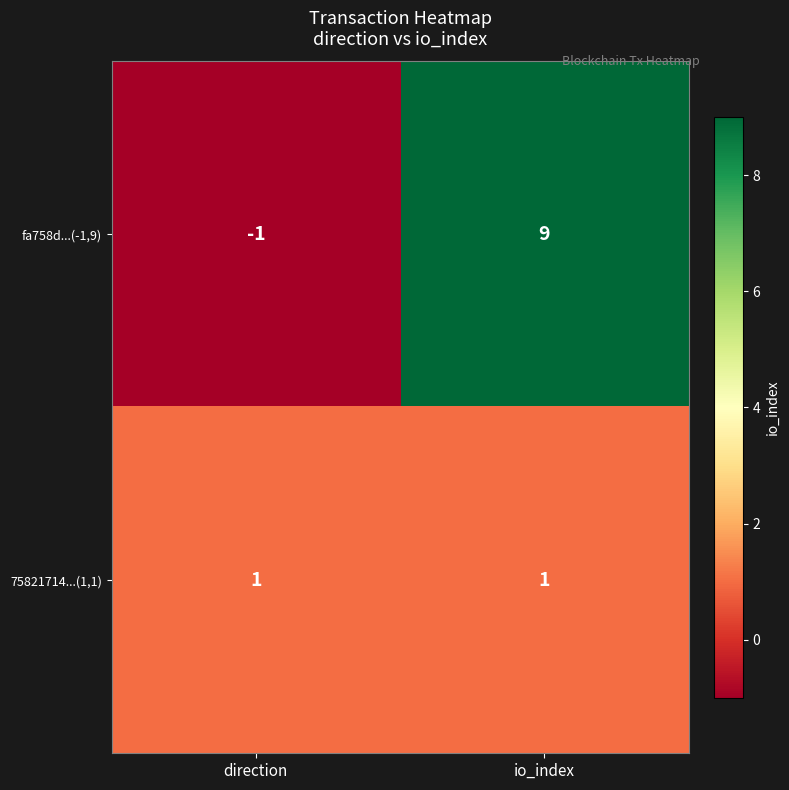

At which label does fa758d...(-1,9) reach its minimum?

direction